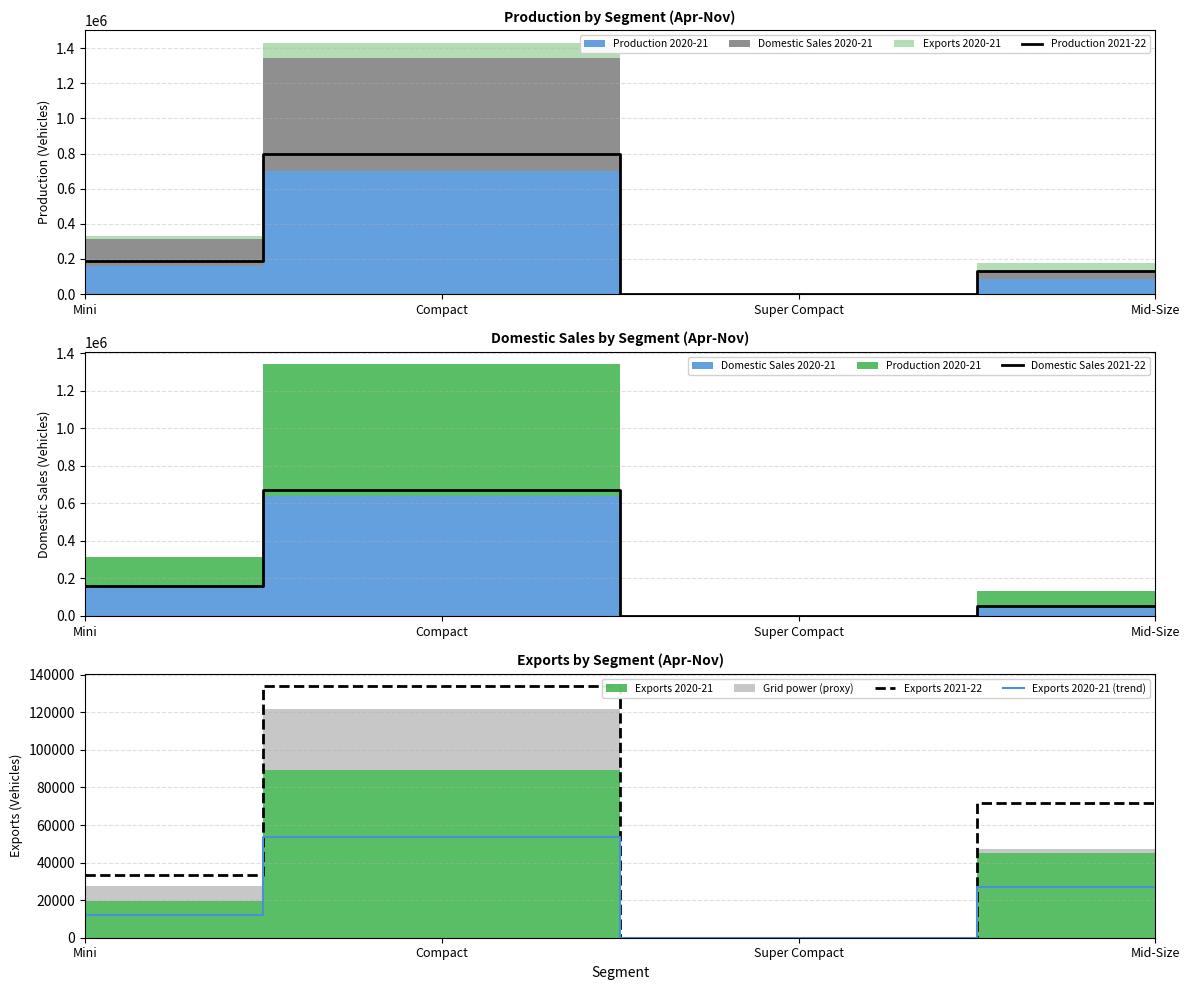

At which category does the chart reach its peak across all series?

Compact